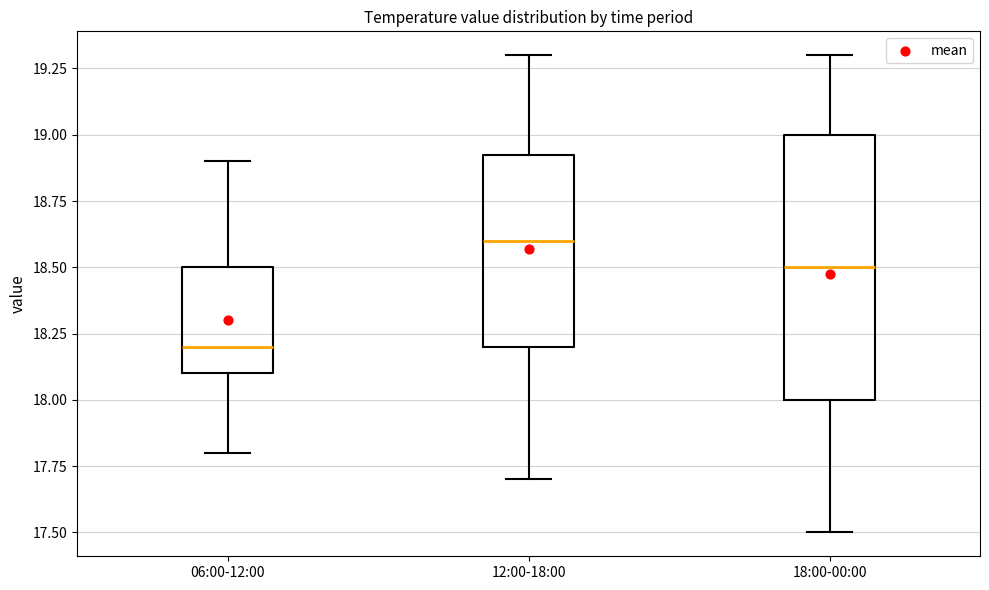

Where does the lower whisker of the box for 06:00-12:00 end on the y-axis? The values are not printed on the chart, so give them approximately, as read against the axis.

17.80